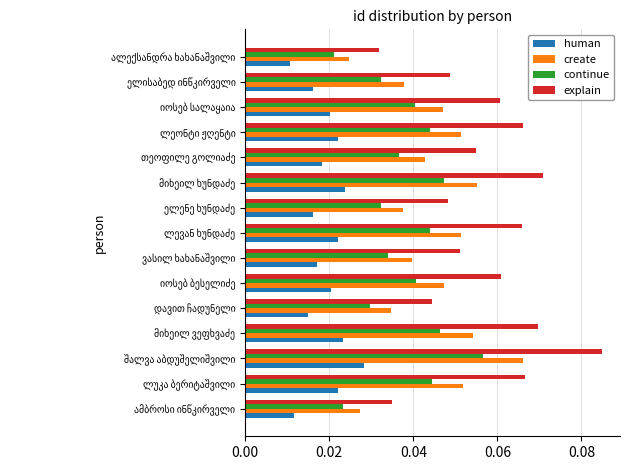

How many continue values are between 0 and 1?

15